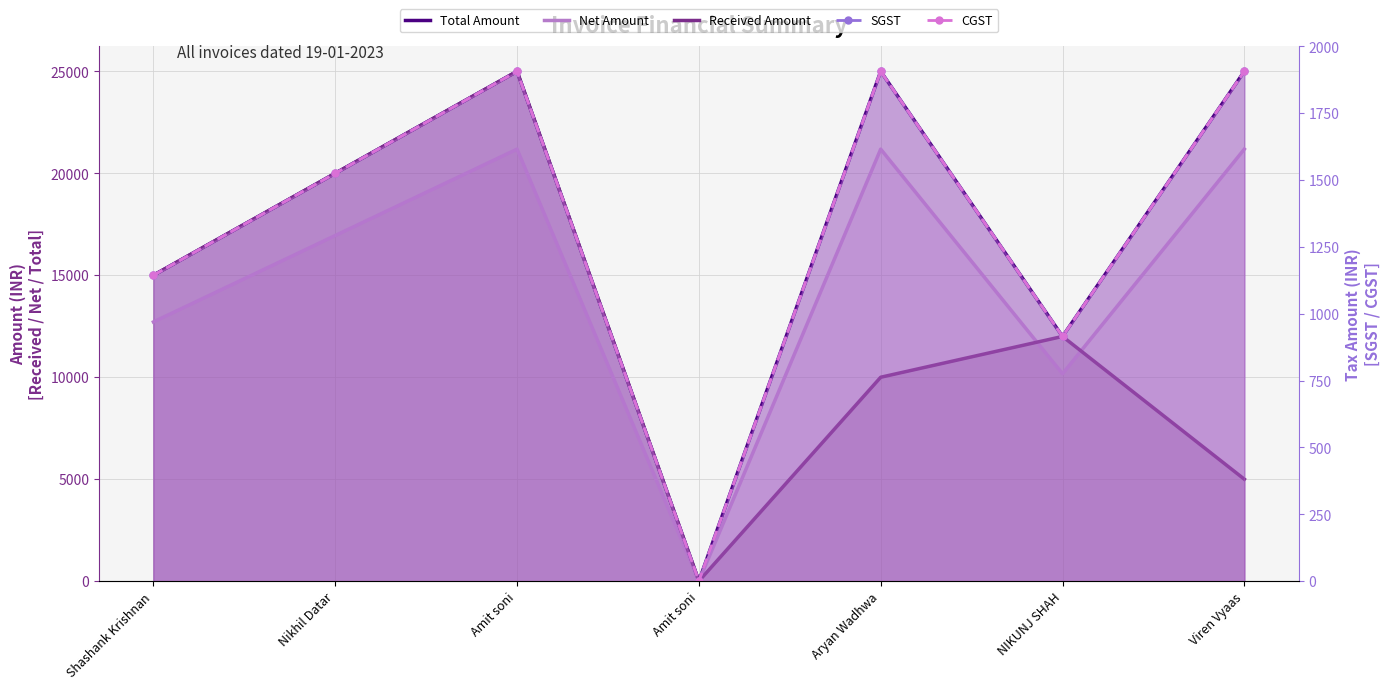

What is the maximum value shown in the chart?

25000.0